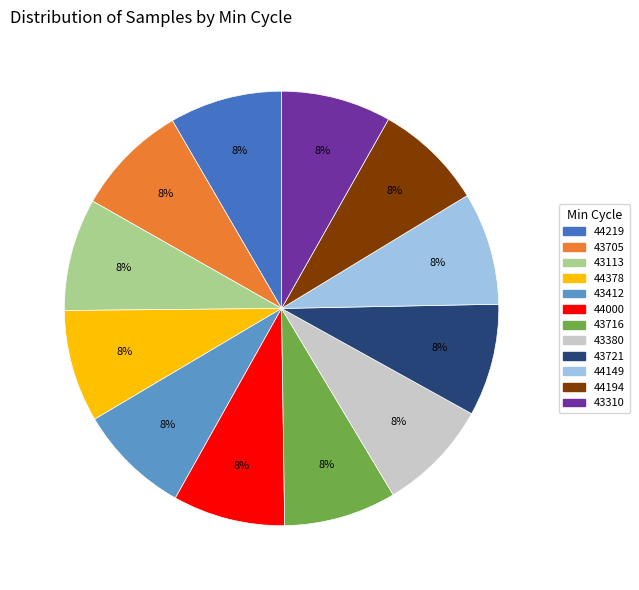

Is there any slice that represents more than half of the pie?

No